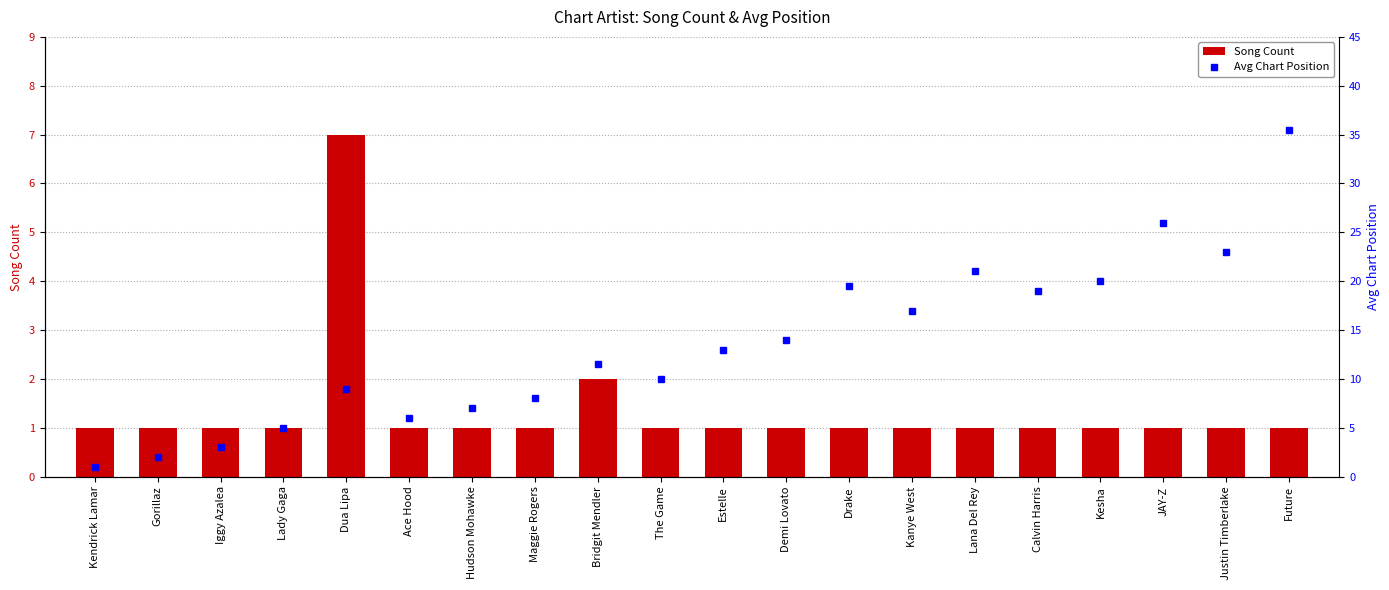

What is the lowest value of the Avg Chart Position series?

1.0